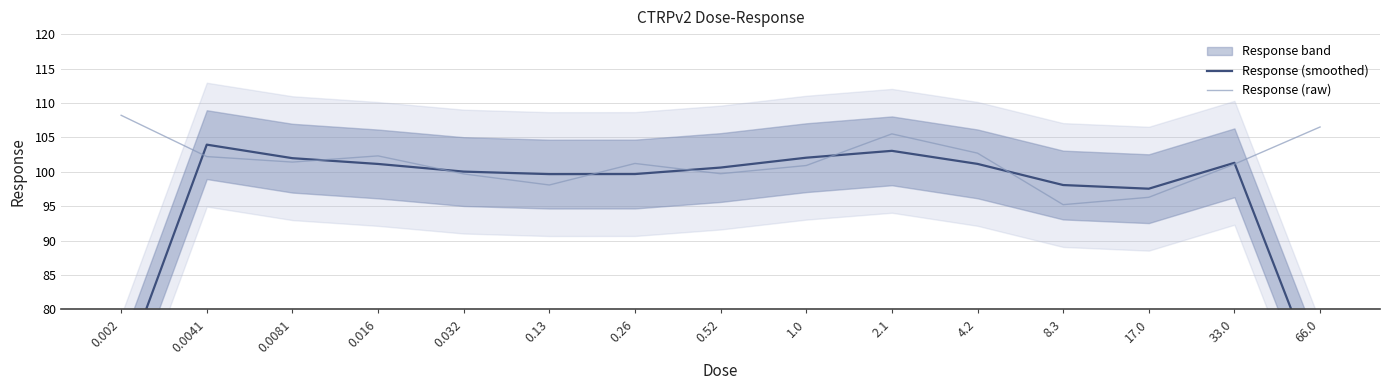

At which category does Response (smoothed) reach its first local peak?

0.0041